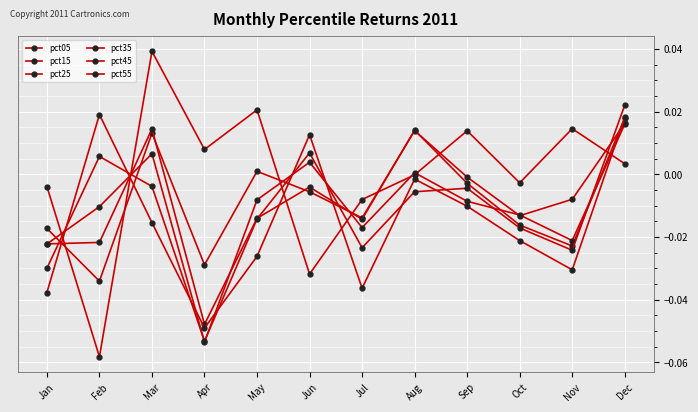

How many negative values does the pct25 series have?

9